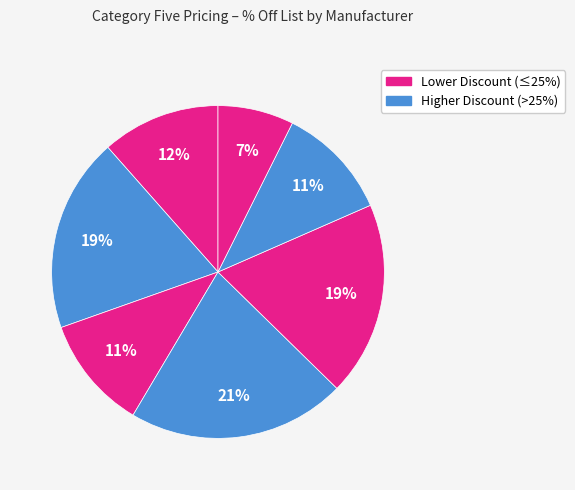

How many segments does this pie chart have?

7